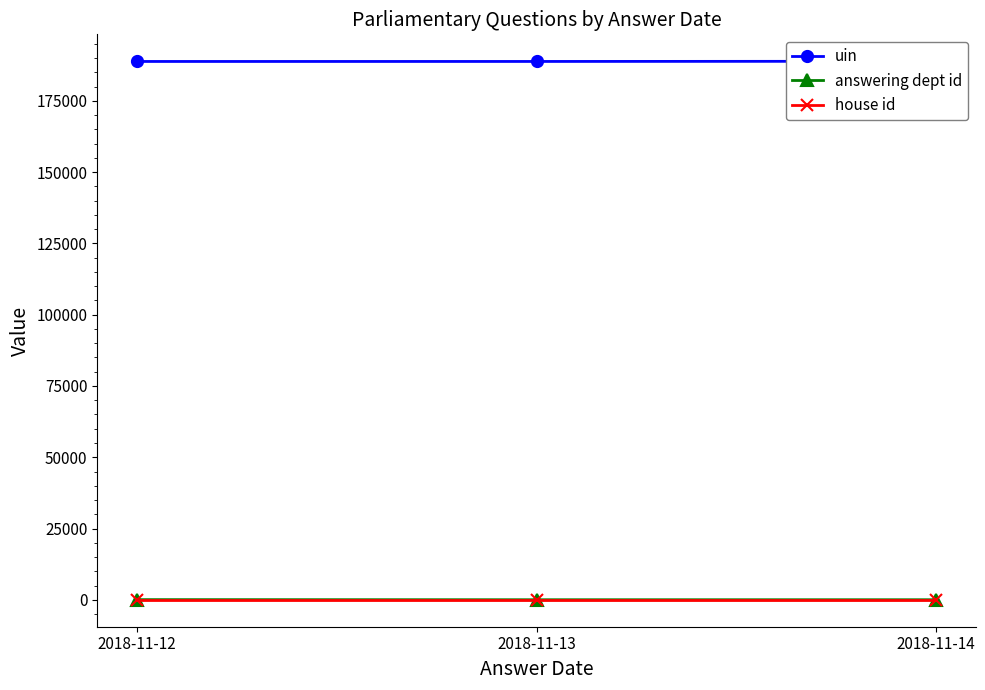

The value of answering dept id at 2018-11-12 is 14. True or false?

False